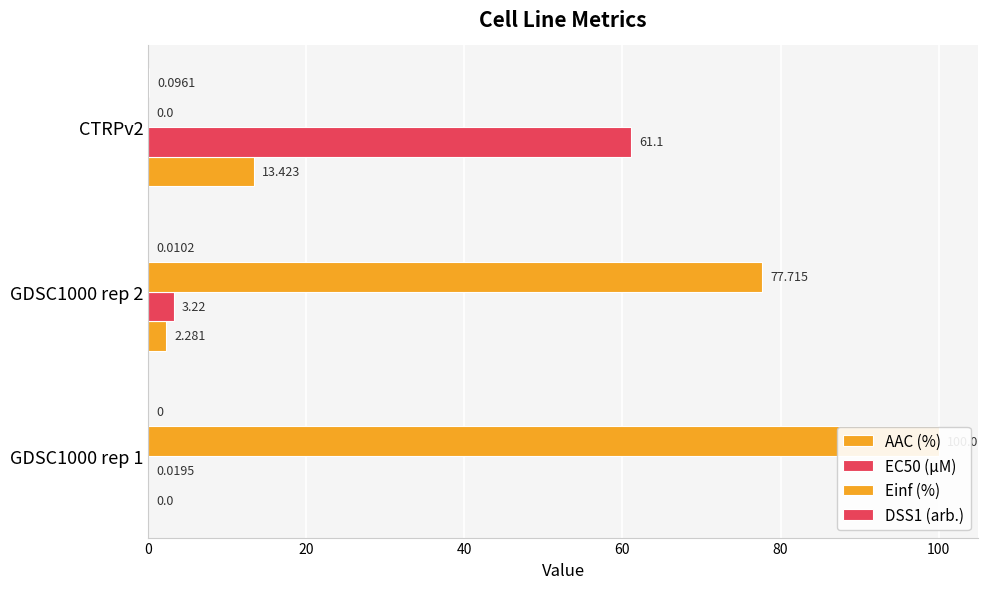

Reading left to right, what are all the values shown in this chart?

AAC (%): 0.0	2.3	13.4
EC50 (µM): 0.0	3.2	61.1
Einf (%): 100.0	77.7	0.0
DSS1 (arb.): 0.0	0.0	0.1